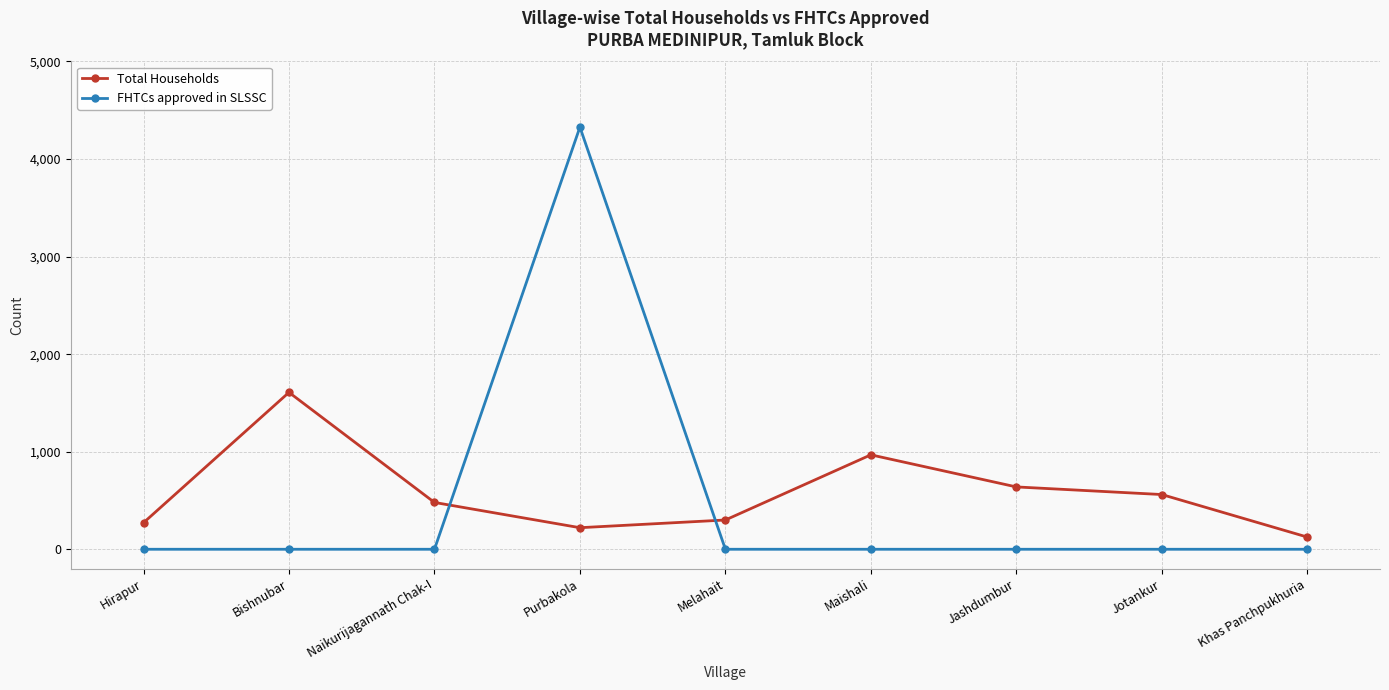

Reading left to right, list all the values displayed in this chart.

Total Households: 272	1608	480	221	300	968	639	561	125
FHTCs approved in SLSSC: 0	0	0	4327	0	0	0	0	0